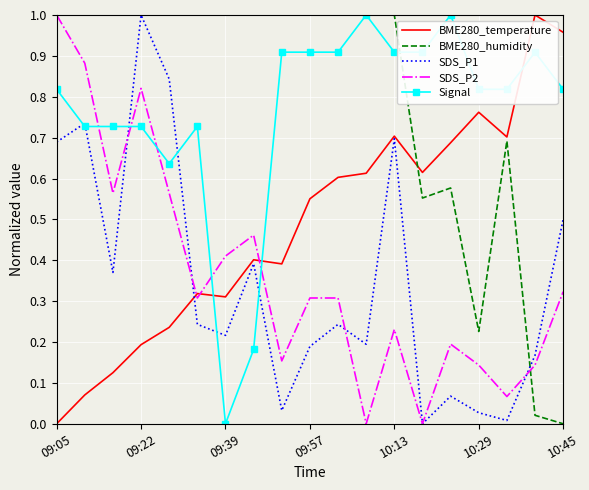

How many times do BME280_temperature and Signal cross each other?

3